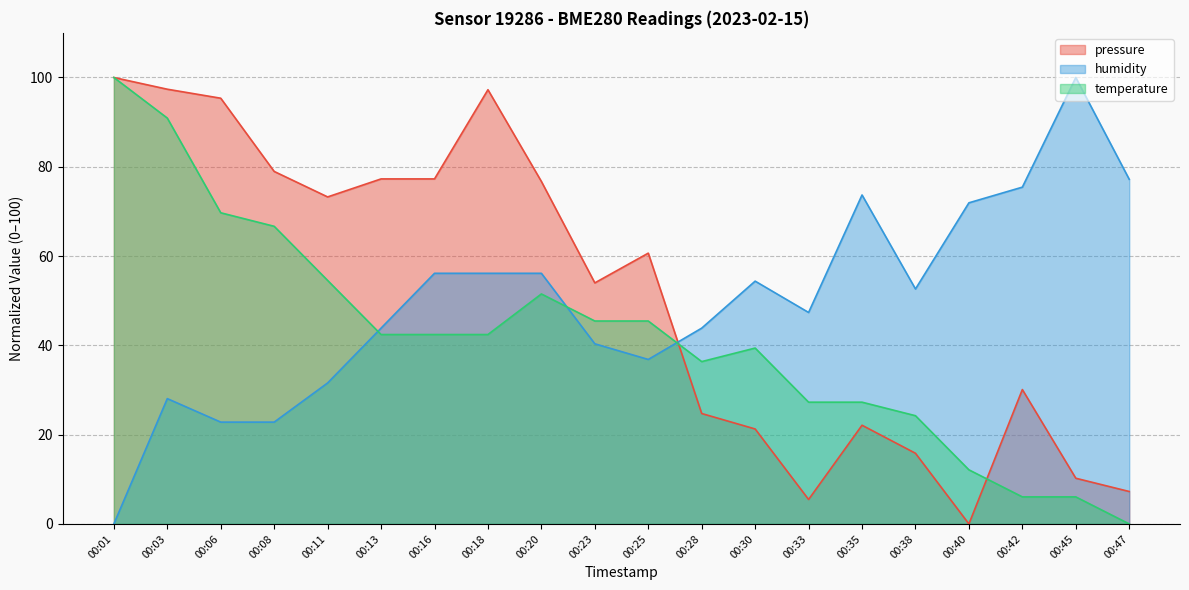

The pressure series shows 19.9 at 00:18. True or false?

False